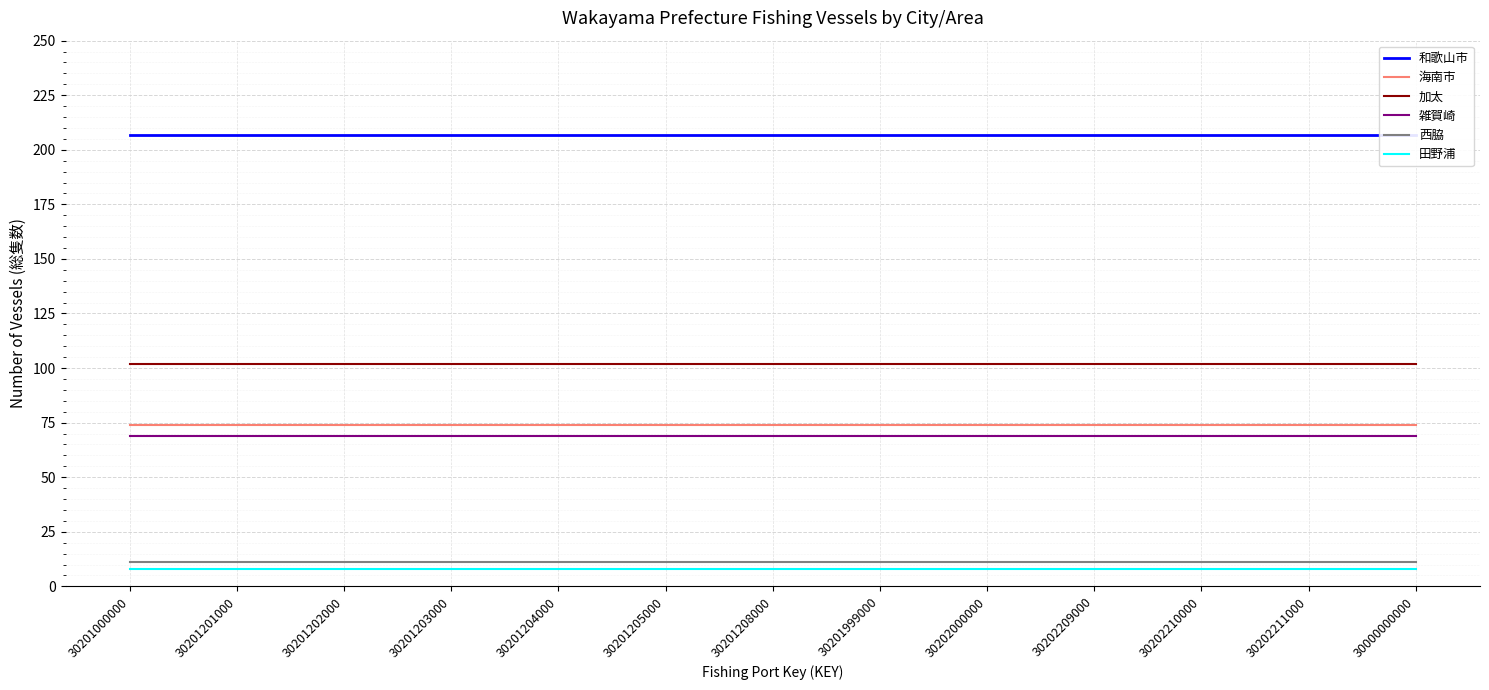

Between 30202209000 and 30201201000, which is larger?

30202209000